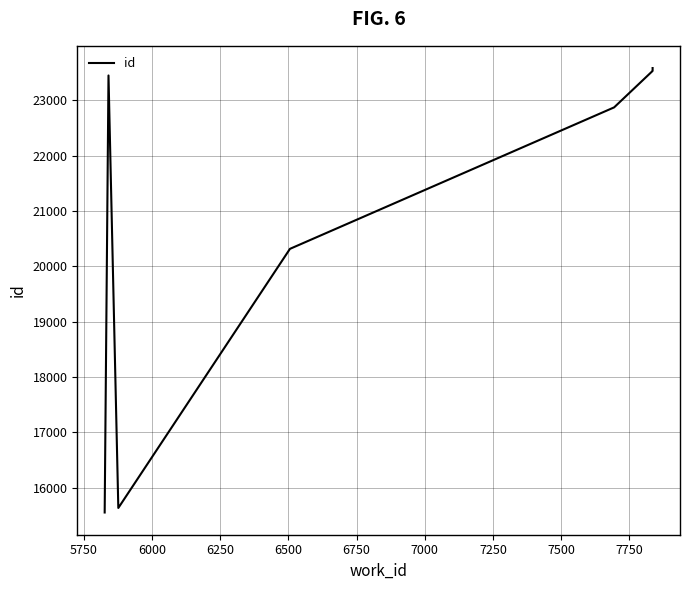

The value at 6750 is 42056. True or false?

False